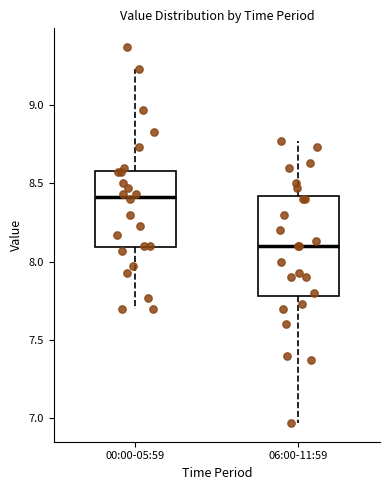

Where is the upper edge of the box for 06:00-11:59 on the y-axis? The values are not printed on the chart, so give them approximately, as read against the axis.

8.40